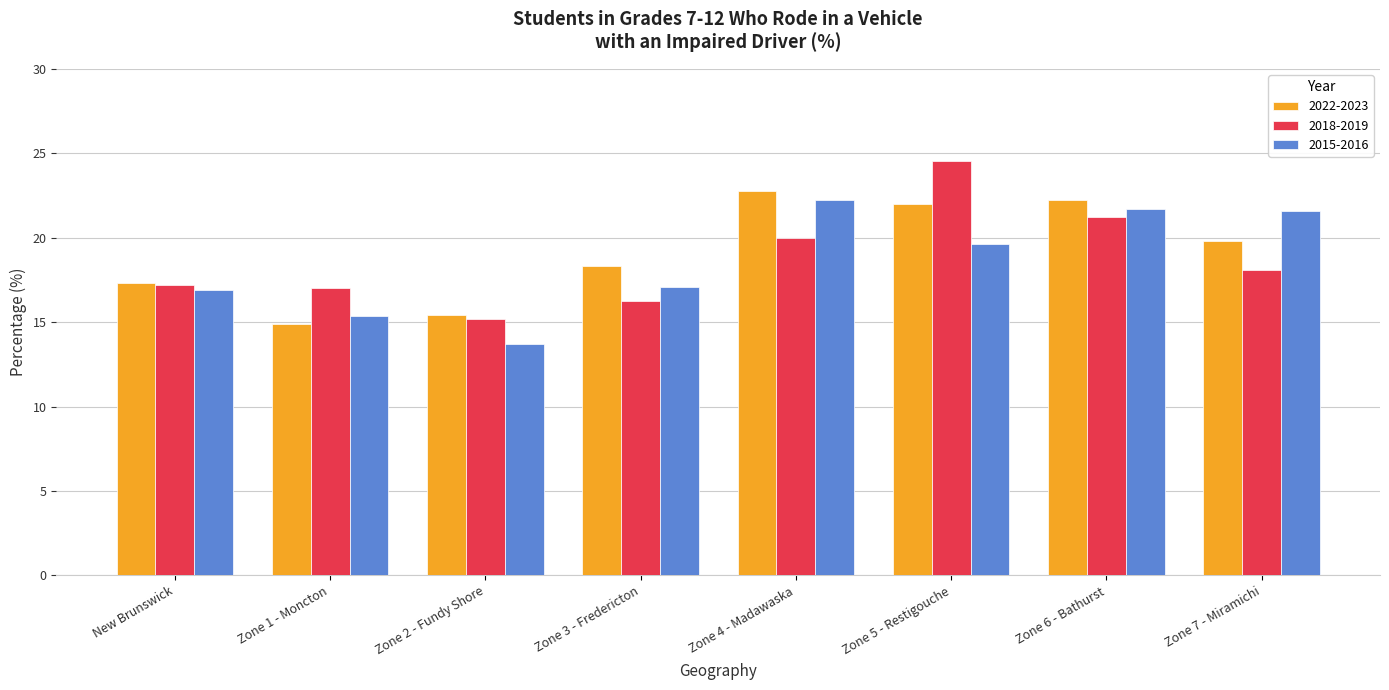

How many values in the 2018-2019 series exceed 18?

4